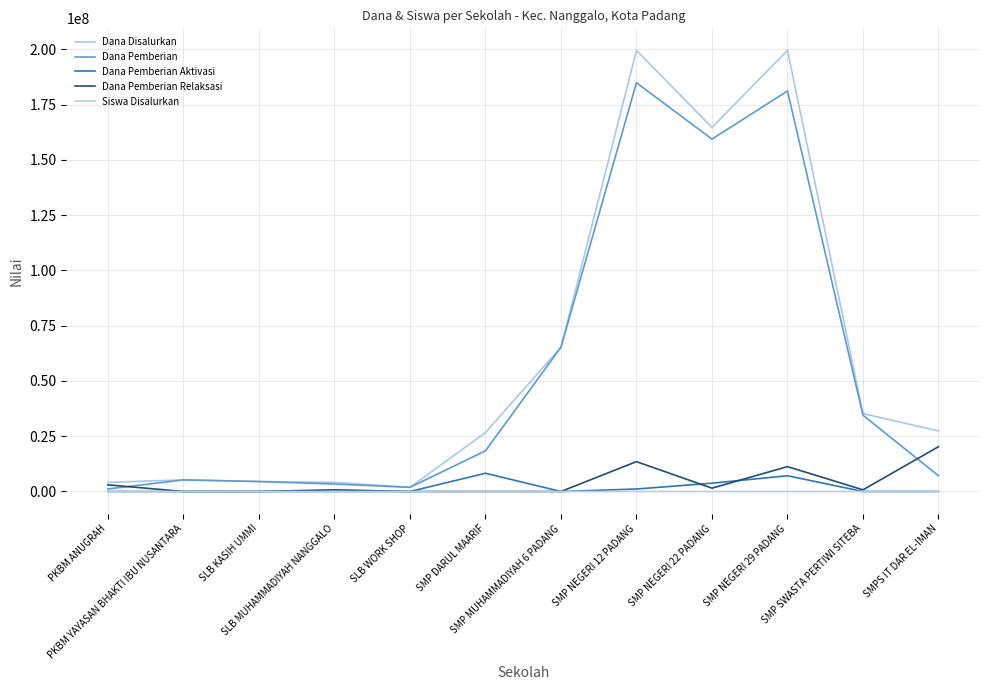

Which series changed the most between SLB KASIH UMMI and SMP NEGERI 22 PADANG?

Dana Disalurkan